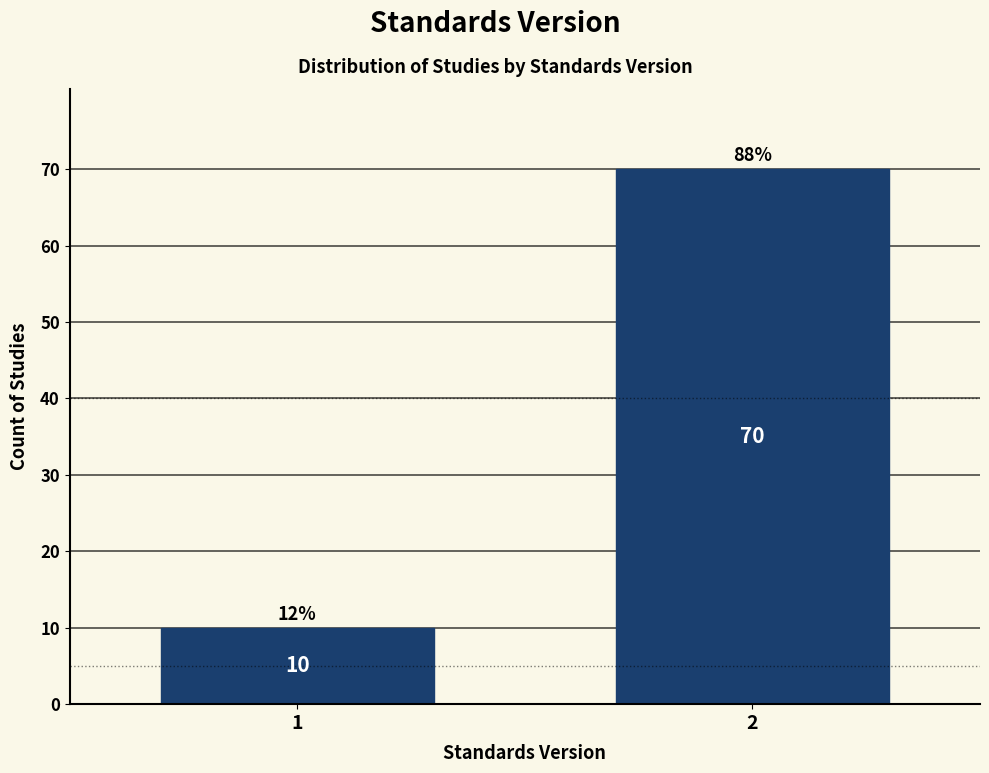

Reading left to right, list all the values displayed in this chart.

1=10	2=70